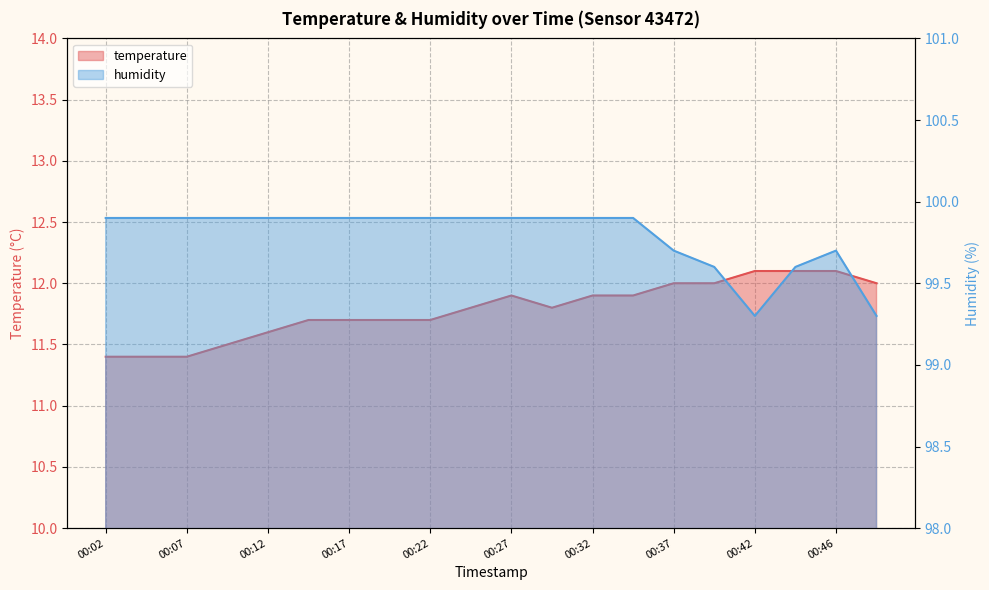

True or false: humidity and temperature cross at least once.

False